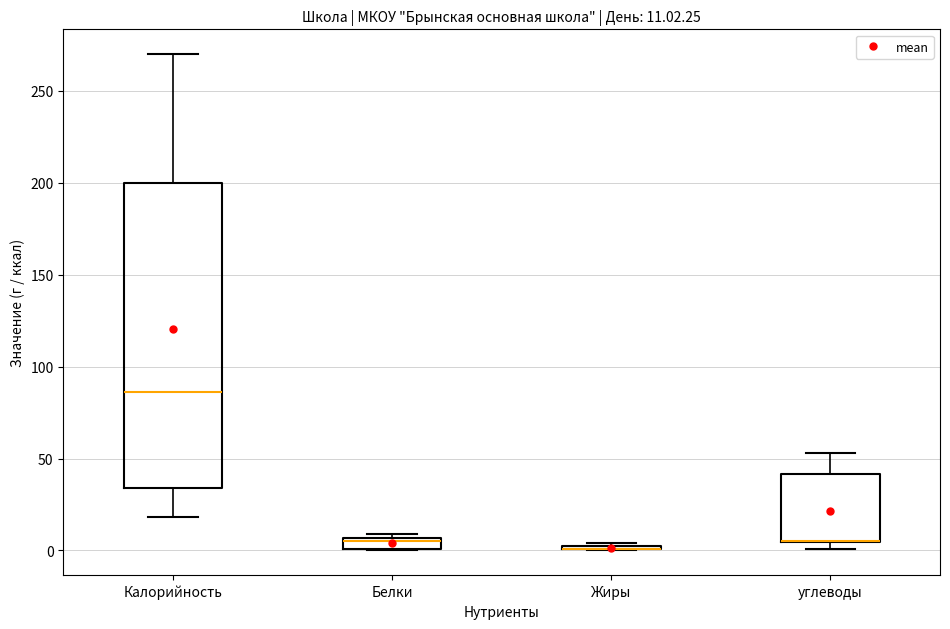

Comparing the boxes themselves (not the whiskers), which one is the tallest?

Калорийность